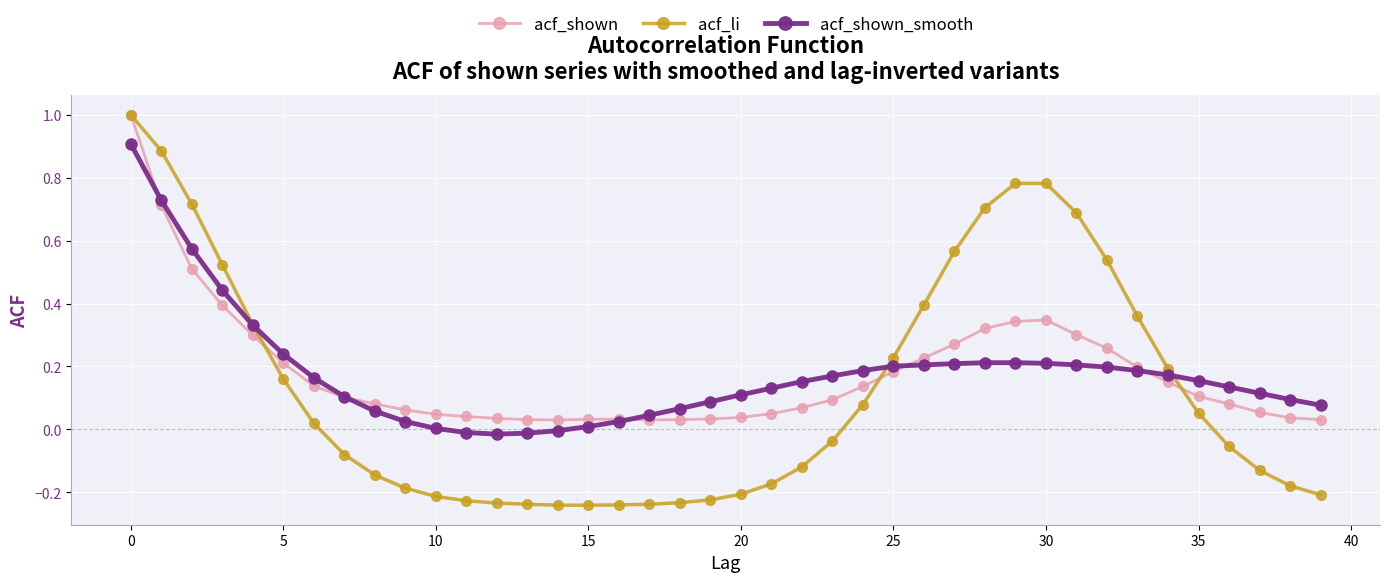

How many lines are shown in the chart?

3